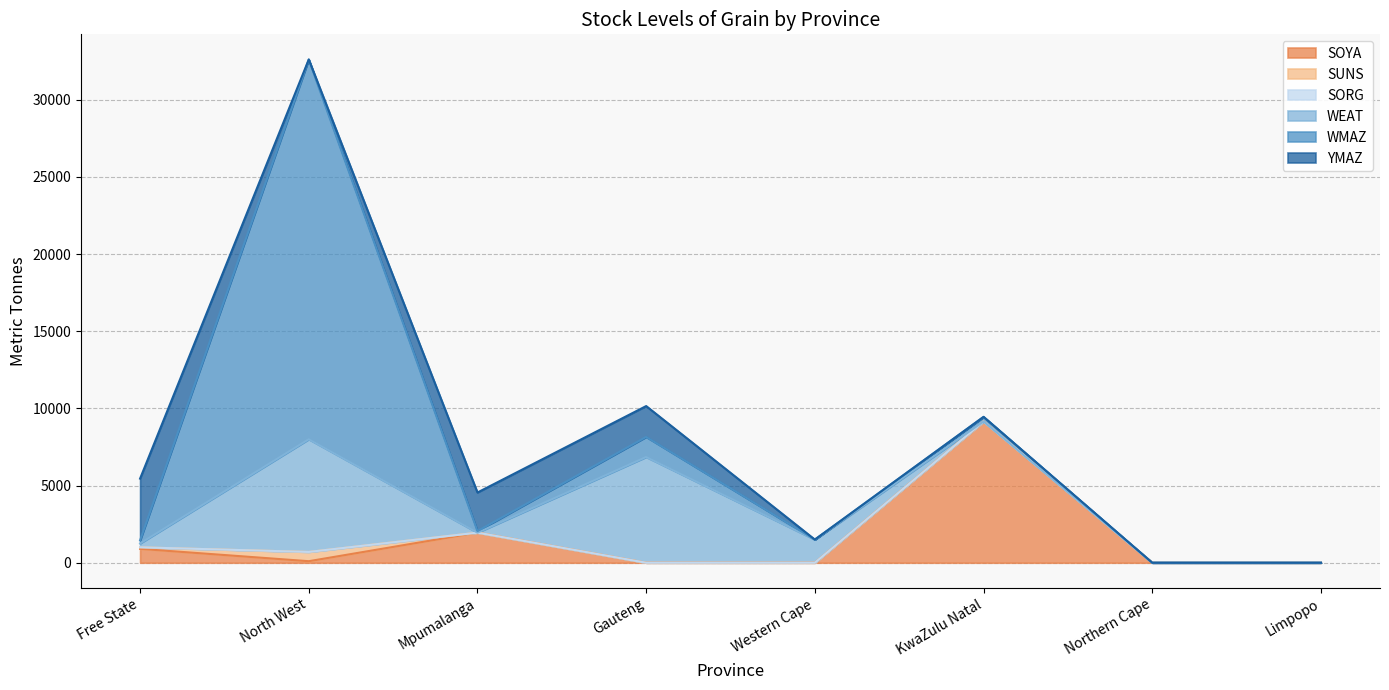

Which series ends up on top after the final intersection of YMAZ and WMAZ?

YMAZ